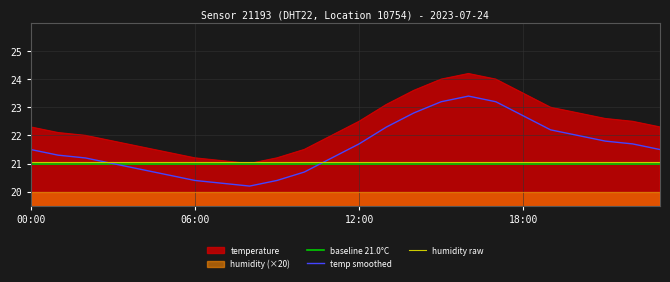

At which category is the sum across all series the highest?

16